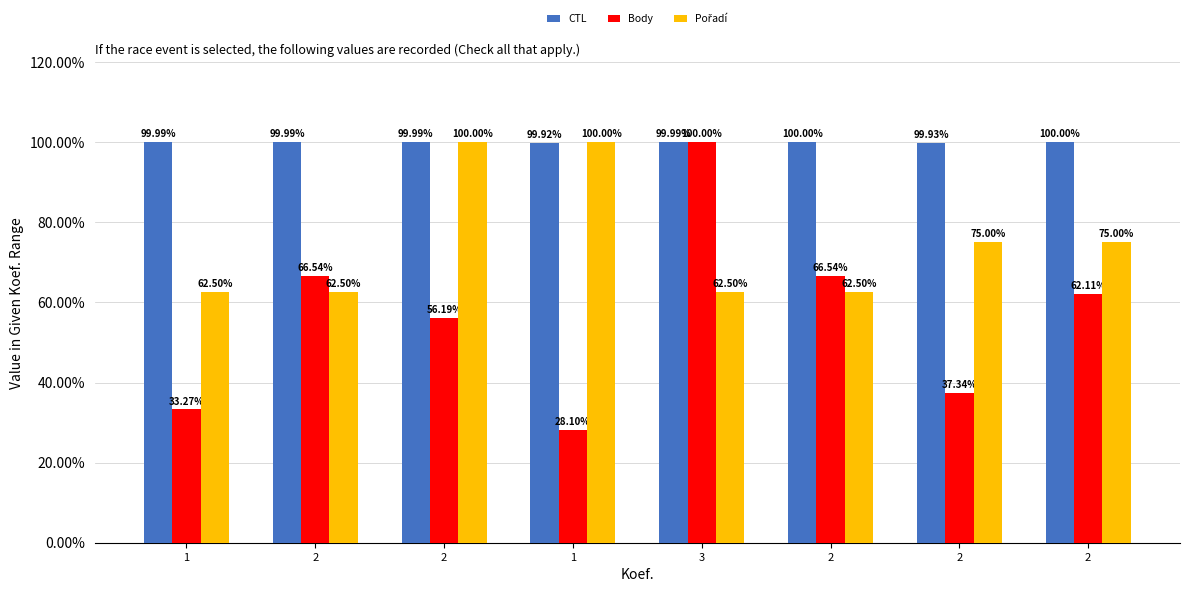

Rank the categories by Pořadí value from highest to lowest.

2, 1, 2, 2, 1, 2, 3, 2